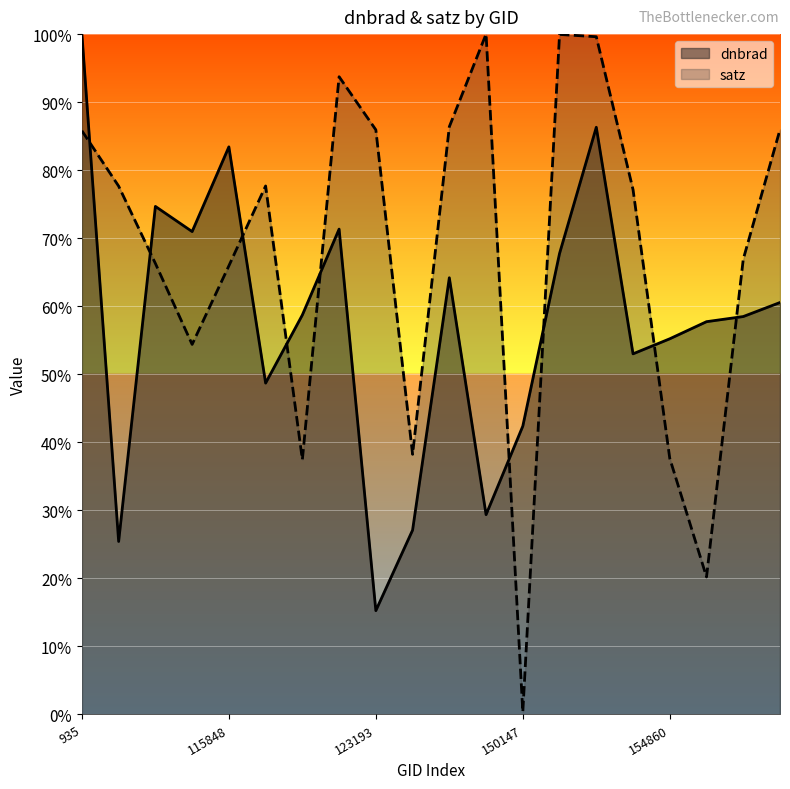

Where is the first local minimum for dnbrad?

108132